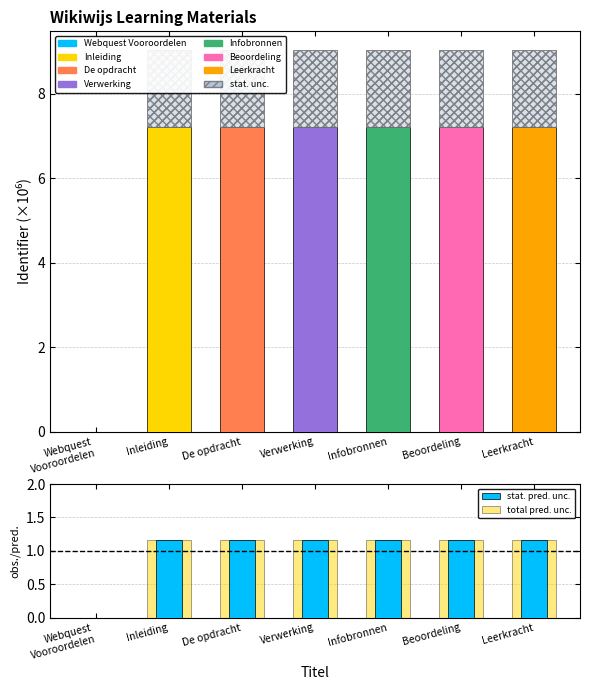

Which category has the highest value across all series?

Leerkracht